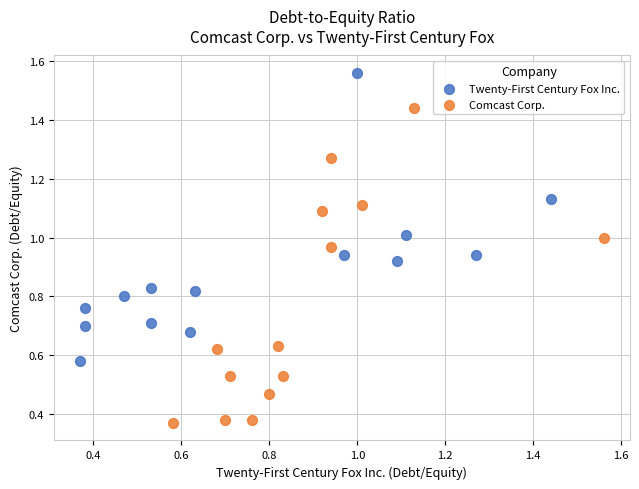

Which series contains the highest Y value?

Twenty-First Century Fox Inc.